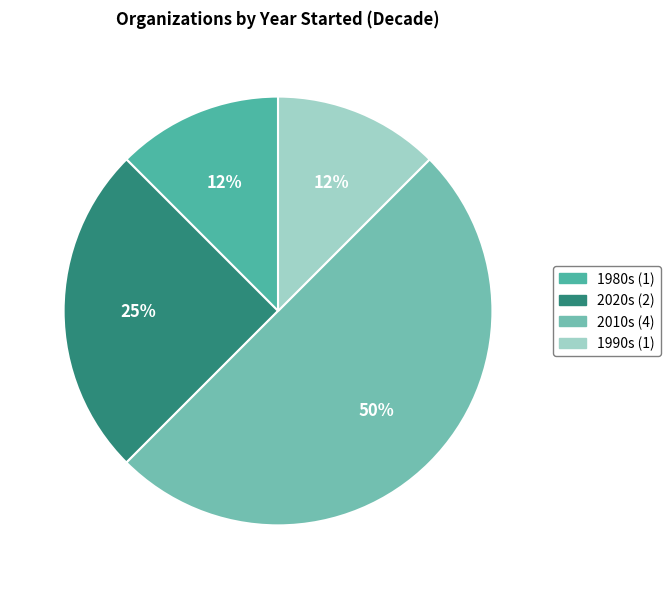

Is there any slice that represents more than half of the pie?

No